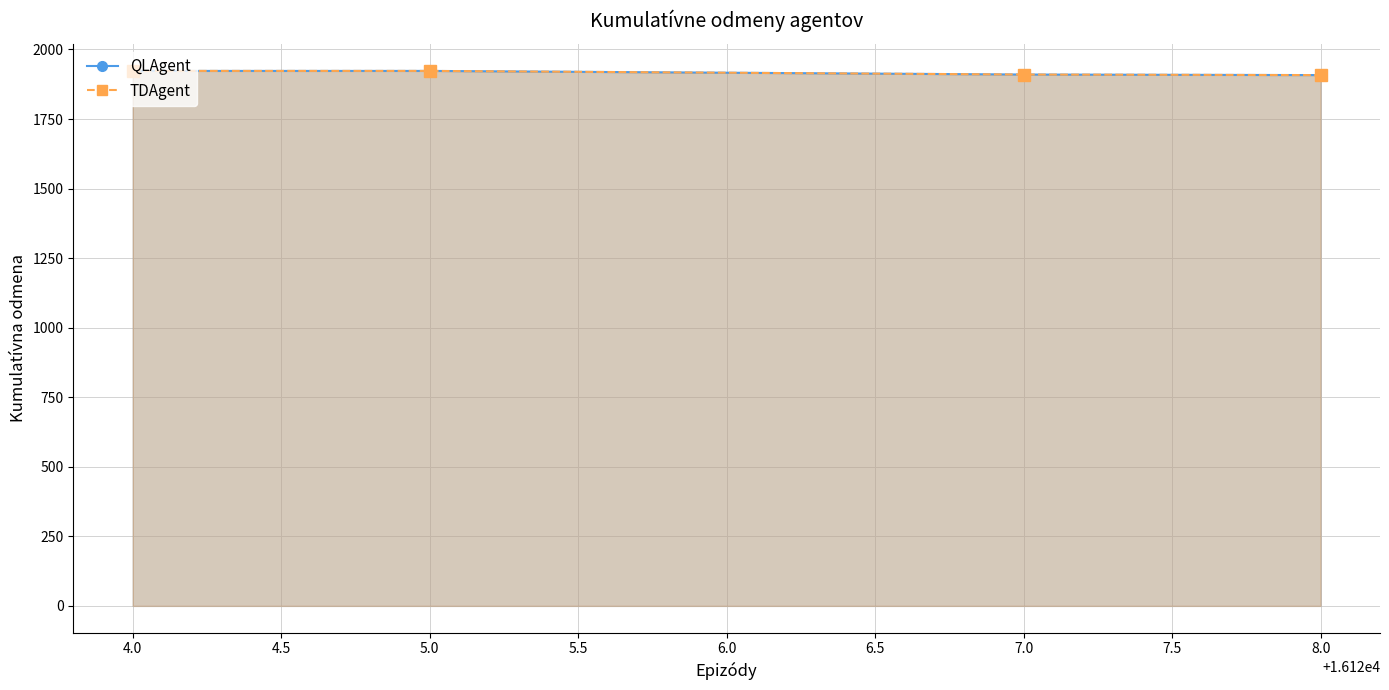

True or false: QLAgent has more than 1 points higher than both neighbors.

False